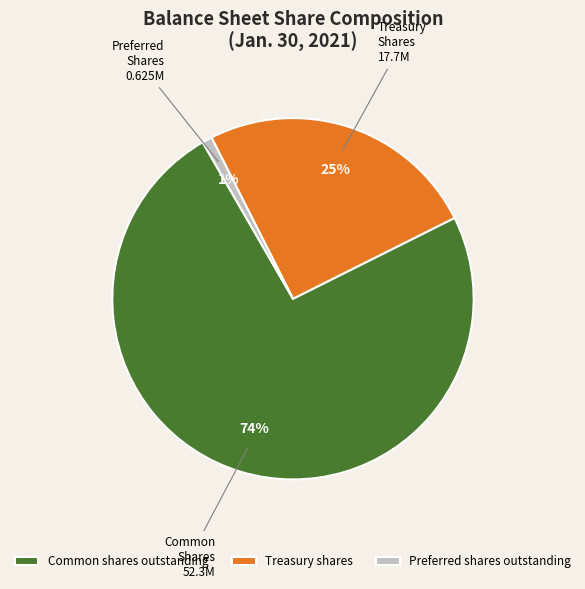

What percentage is the Treasury shares slice, to the nearest percent?

25%